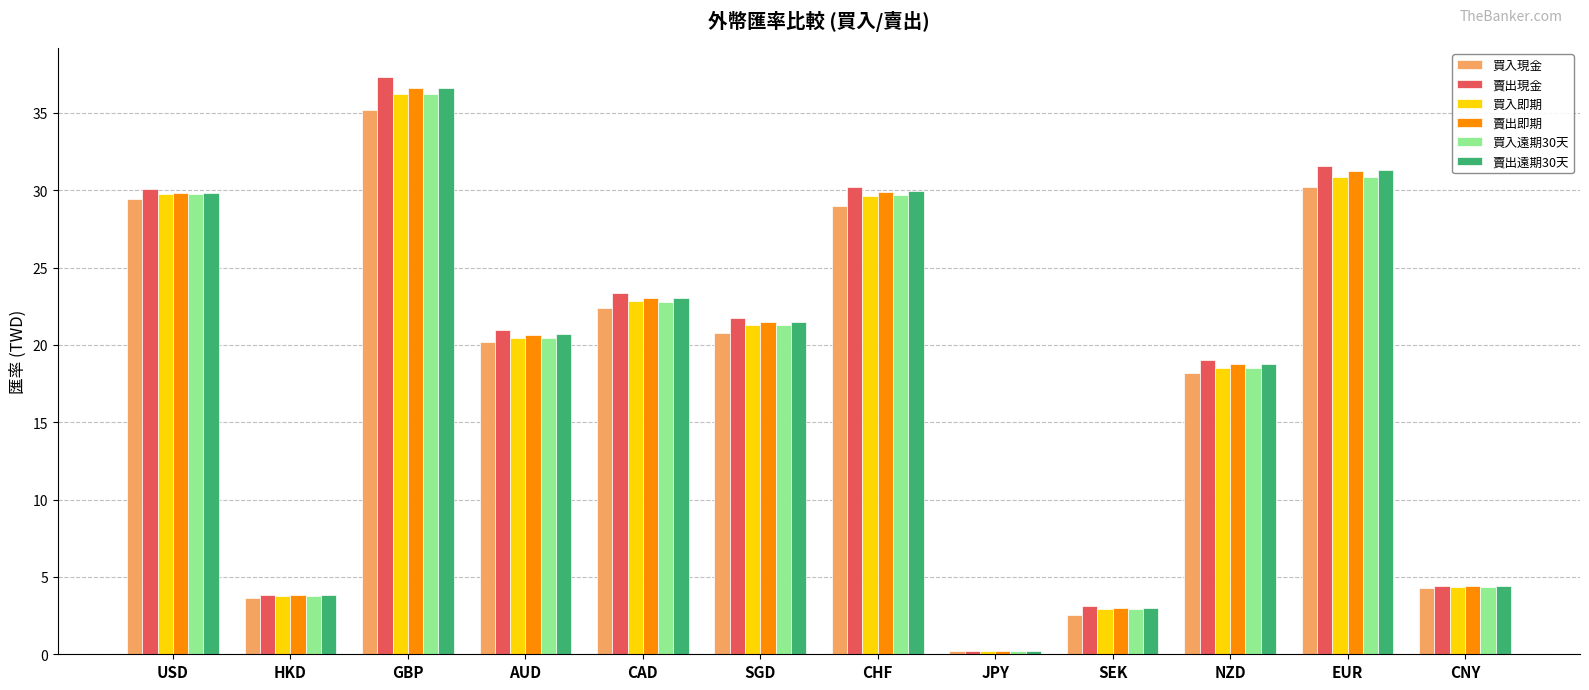

What is the highest value of the 買入遠期30天 series?

36.2